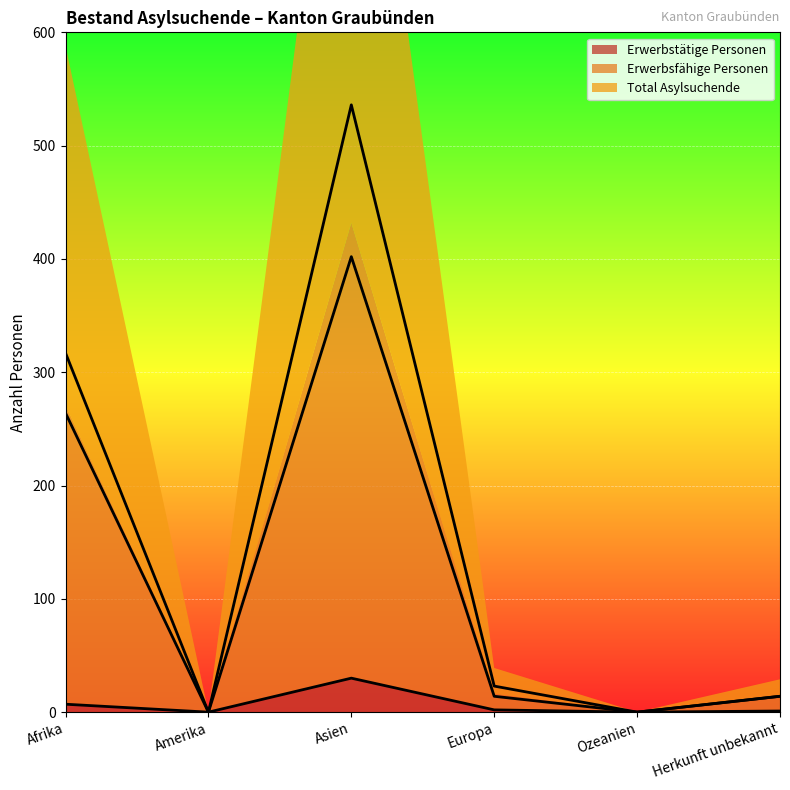

True or false: Total Asylsuchende and Erwerbstätige Personen intersect in this chart.

False